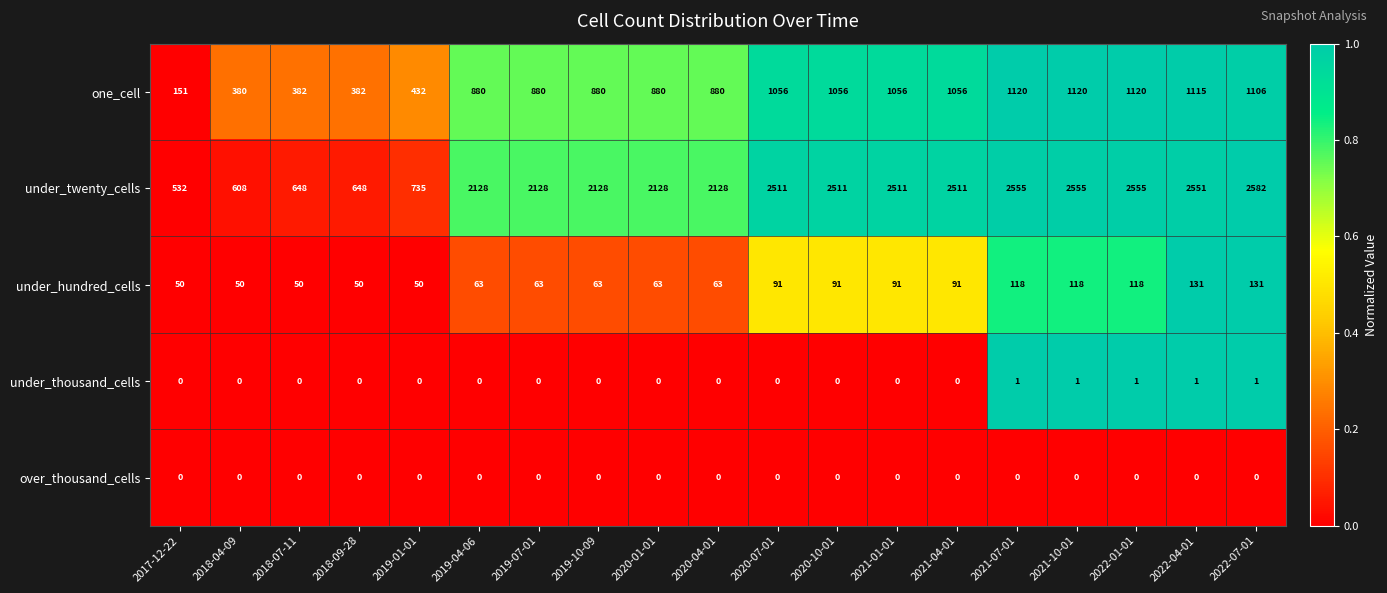

List the series in order of their peak value, highest first.

under_twenty_cells, one_cell, under_hundred_cells, under_thousand_cells, over_thousand_cells